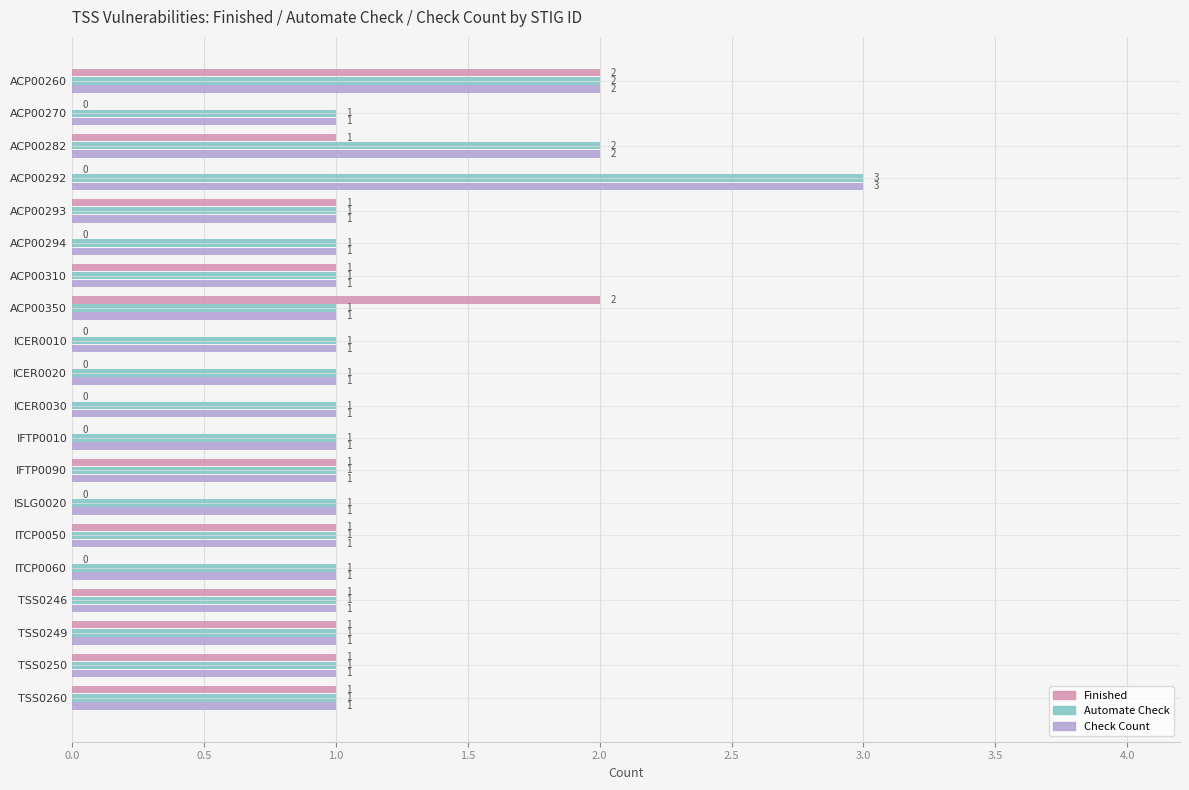

What is the sum of all Check Count values?

24